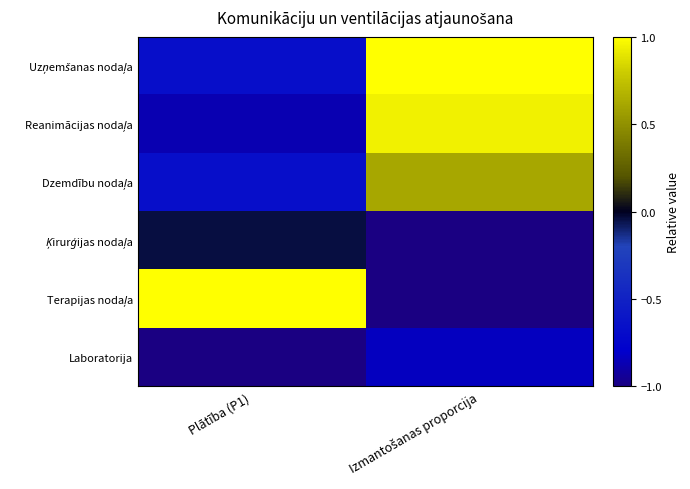

What is the total value across all series at Izmantošanas proporcija?

-0.3